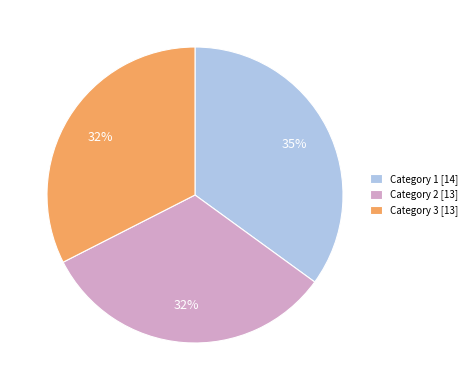

What is the largest slice in the pie chart?

Category 1 [14]